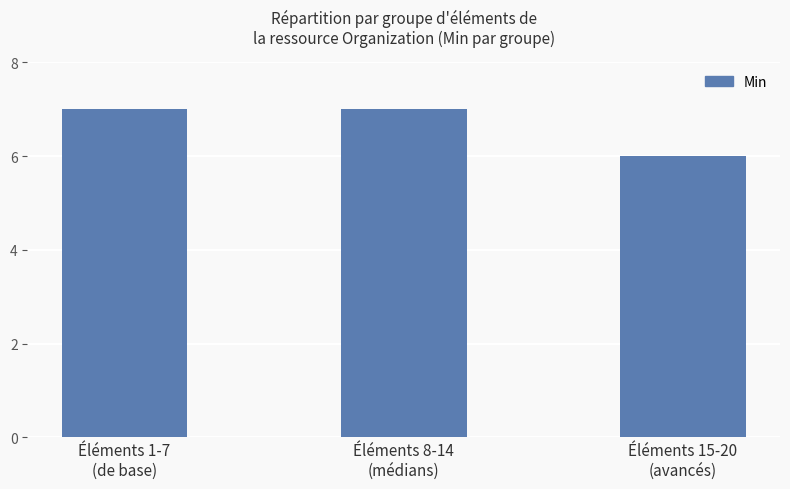

What is the difference between the second highest and minimum values?

1